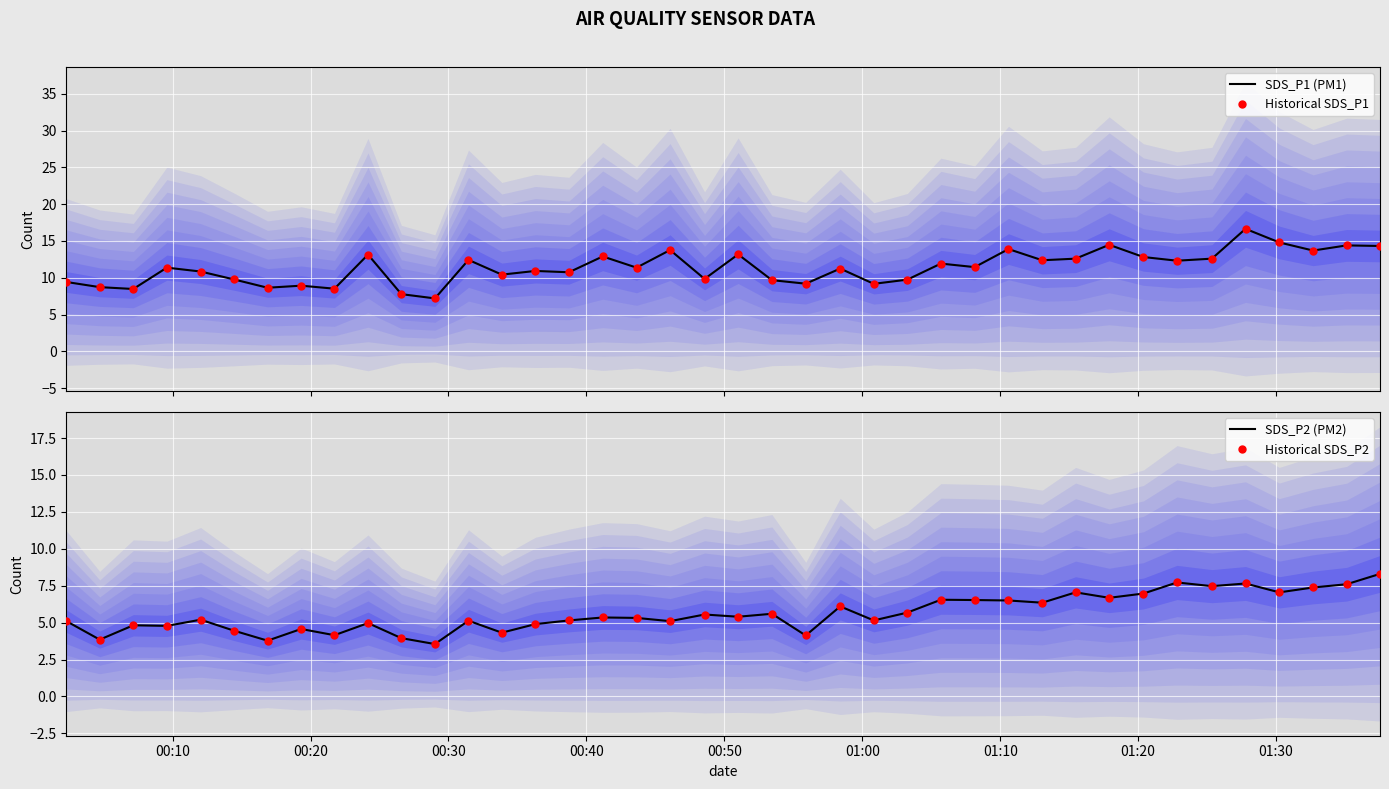

What is the highest value of the SDS_P2 (PM2) series?

8.3